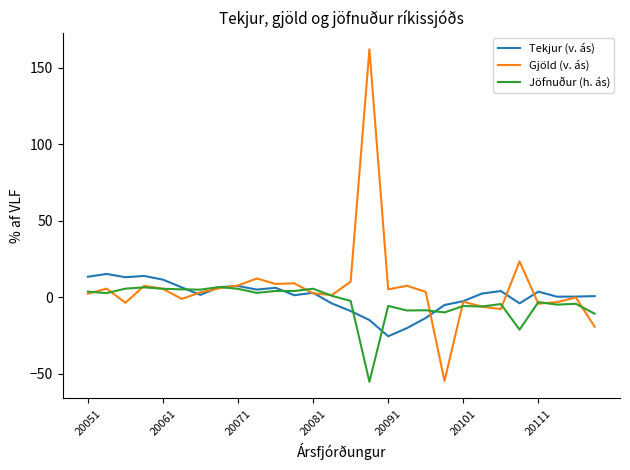

Which series has the largest range (max minus min)?

Gjöld (v. ás)